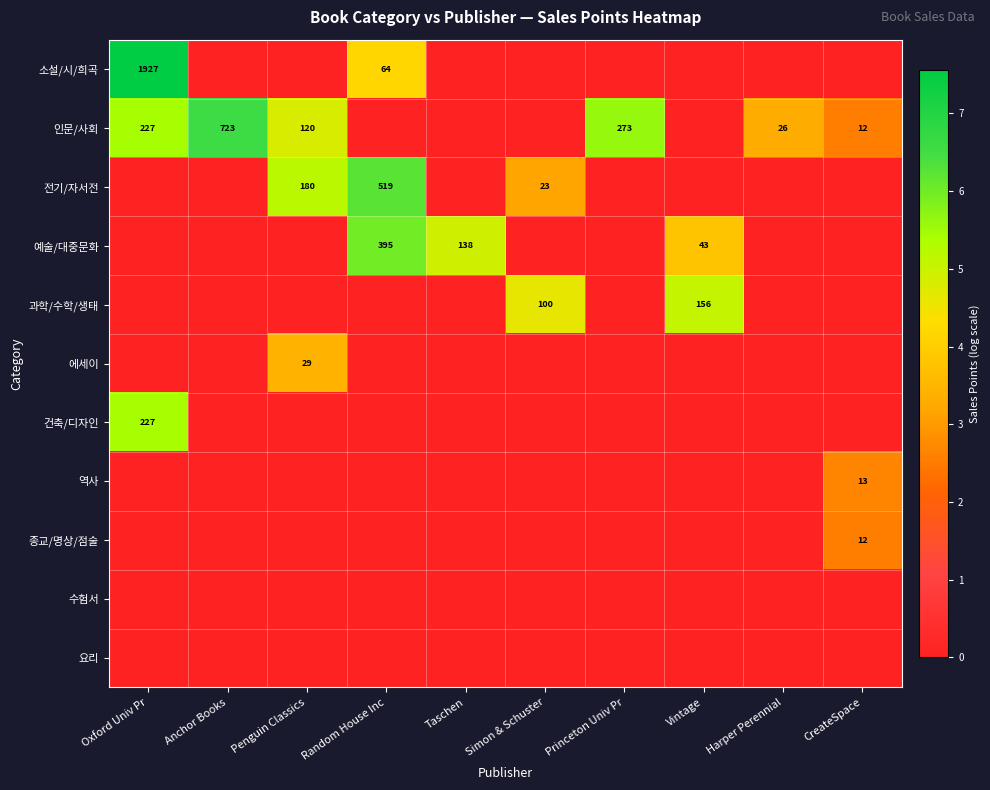

Between Anchor Books and Princeton Univ Pr, which is larger?

Anchor Books